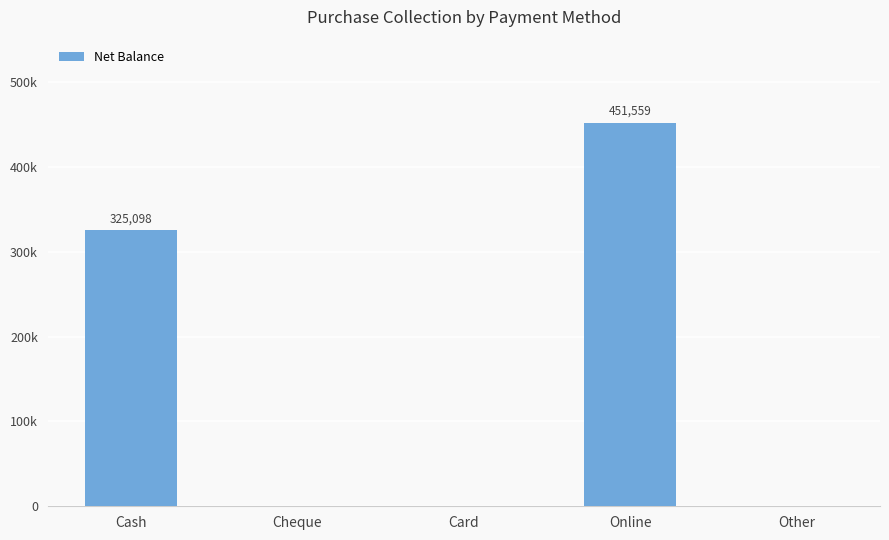

Reading left to right, list all the values displayed in this chart.

Cash=325098	Cheque=0	Card=0	Online=451559	Other=0